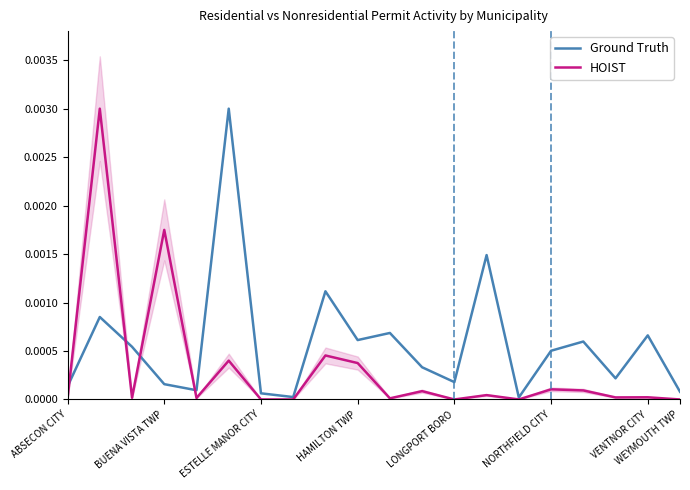

In Ground Truth, how many points are higher than both neighbors (excluding endpoints)?

7